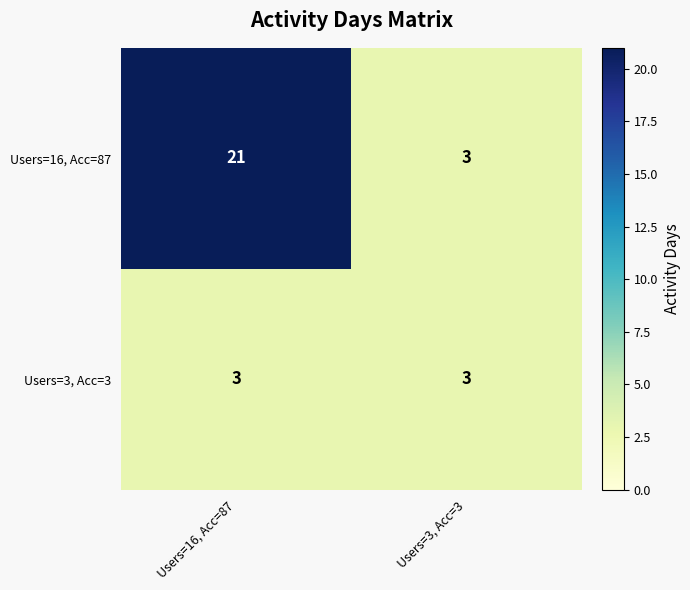

At which category does the chart reach its peak across all series?

Users=16, Acc=87